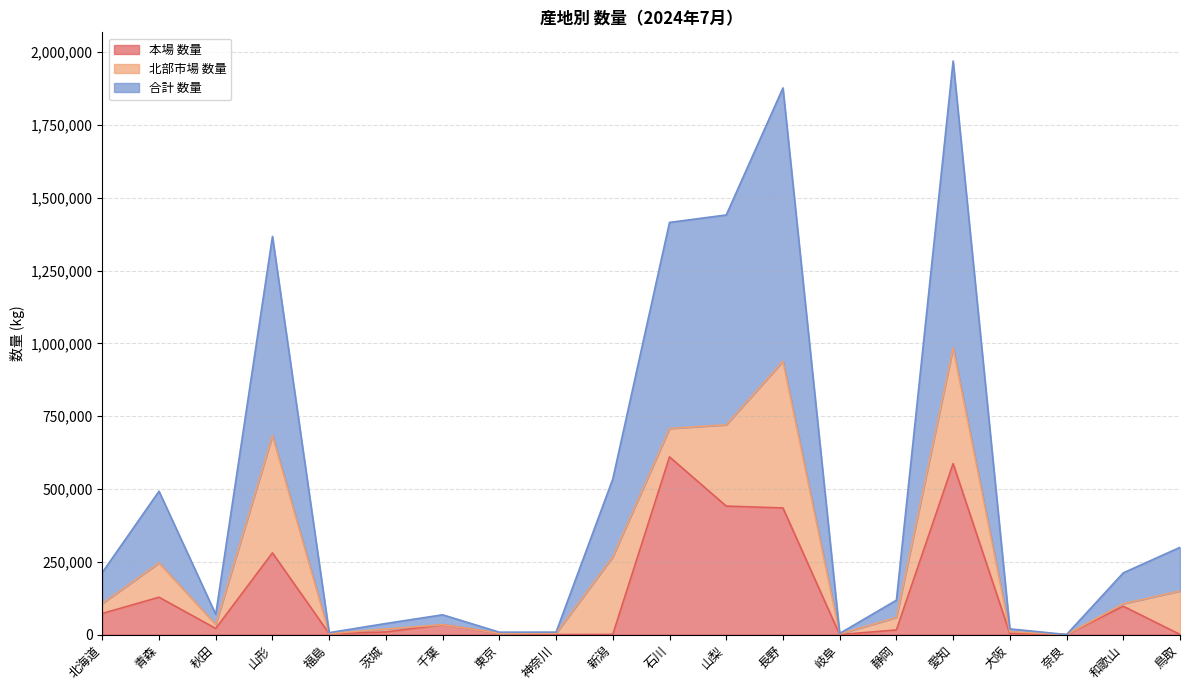

The value of 合計 数量 at 千葉 is 33962. True or false?

True